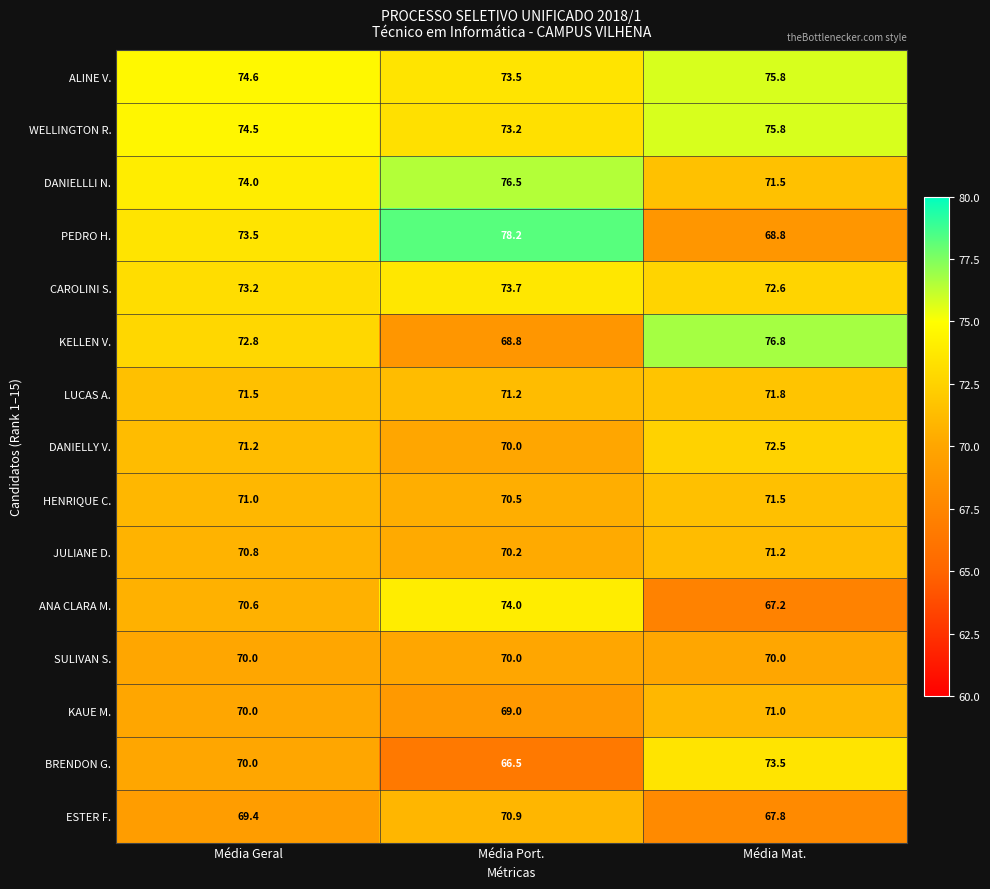

List the labels in order of KAUE M. value, largest first.

Média Mat., Média Geral, Média Port.